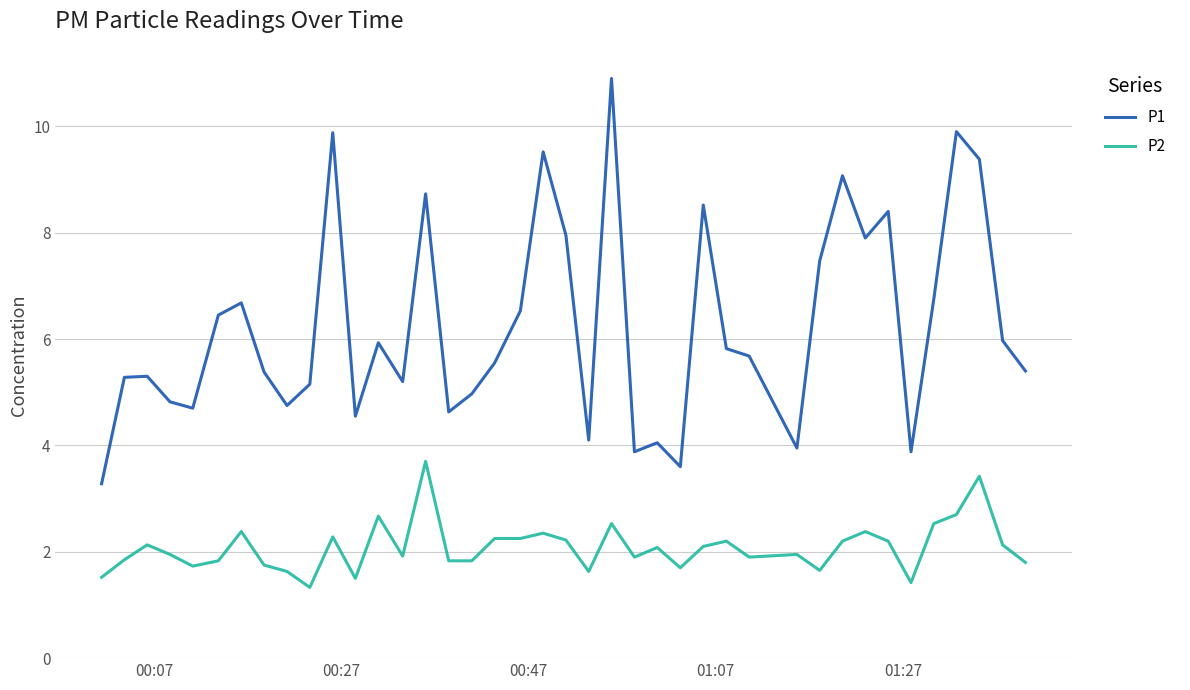

At how many categories does at least one series exceed 4?

35